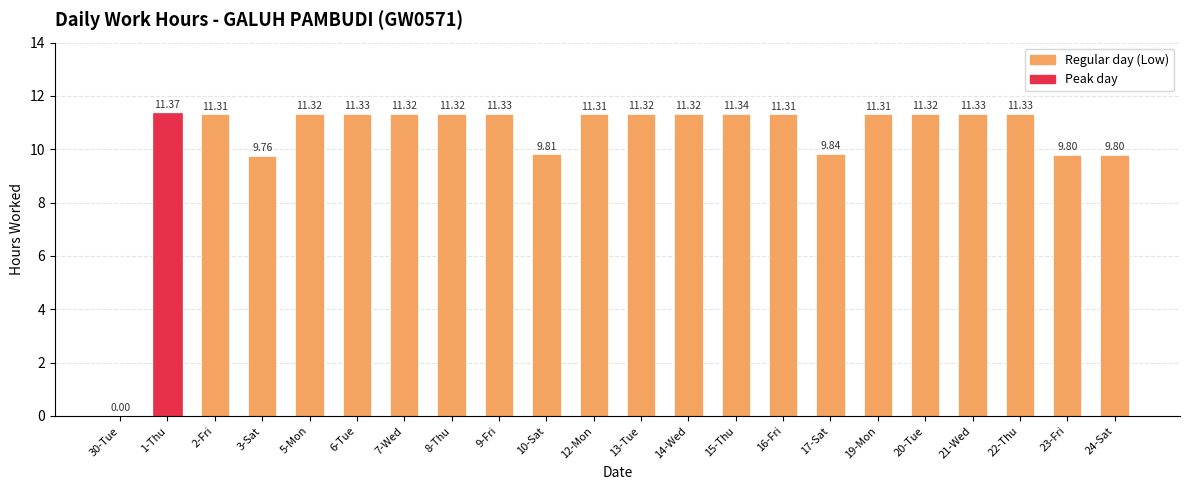

At which label is the value closest to 5?

3-Sat